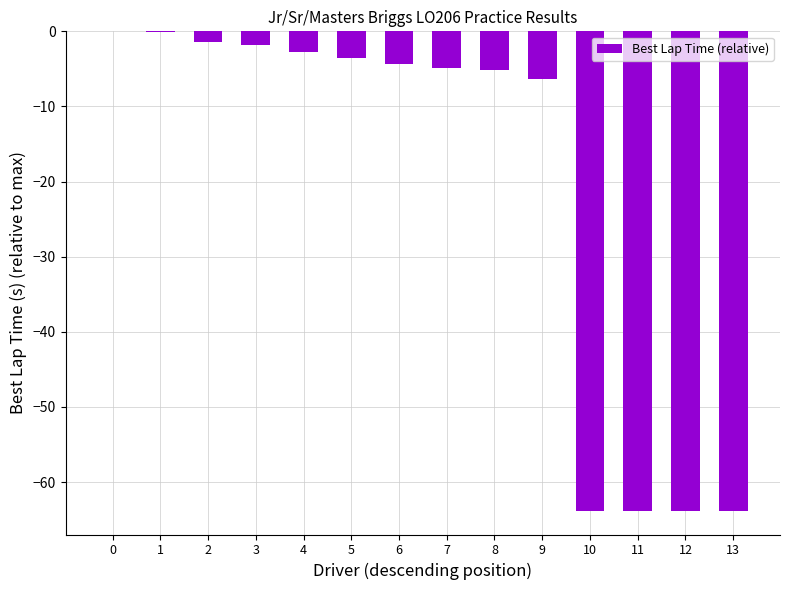

Is it true that the value at 7 is -4.9?

True